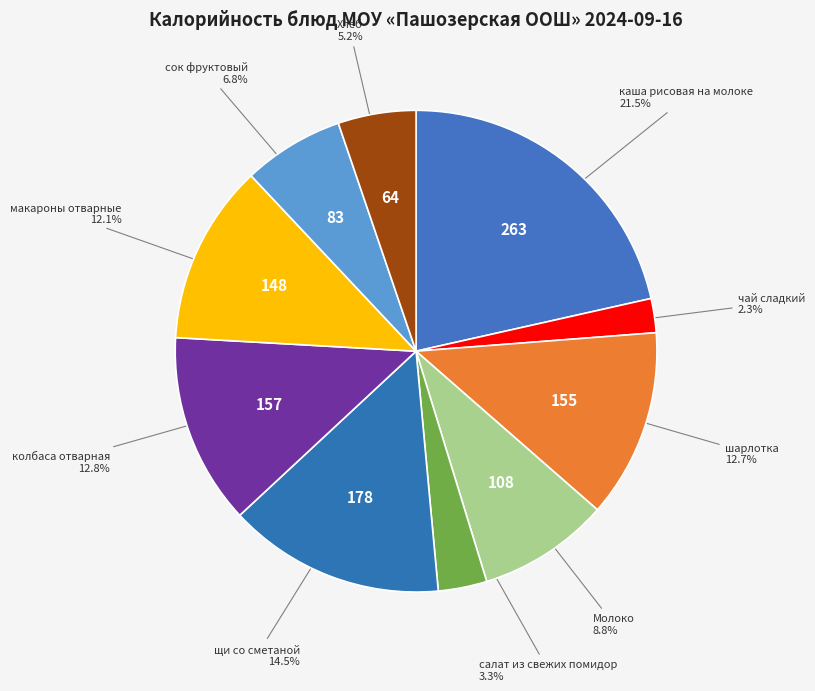

How many segments does this pie chart have?

10